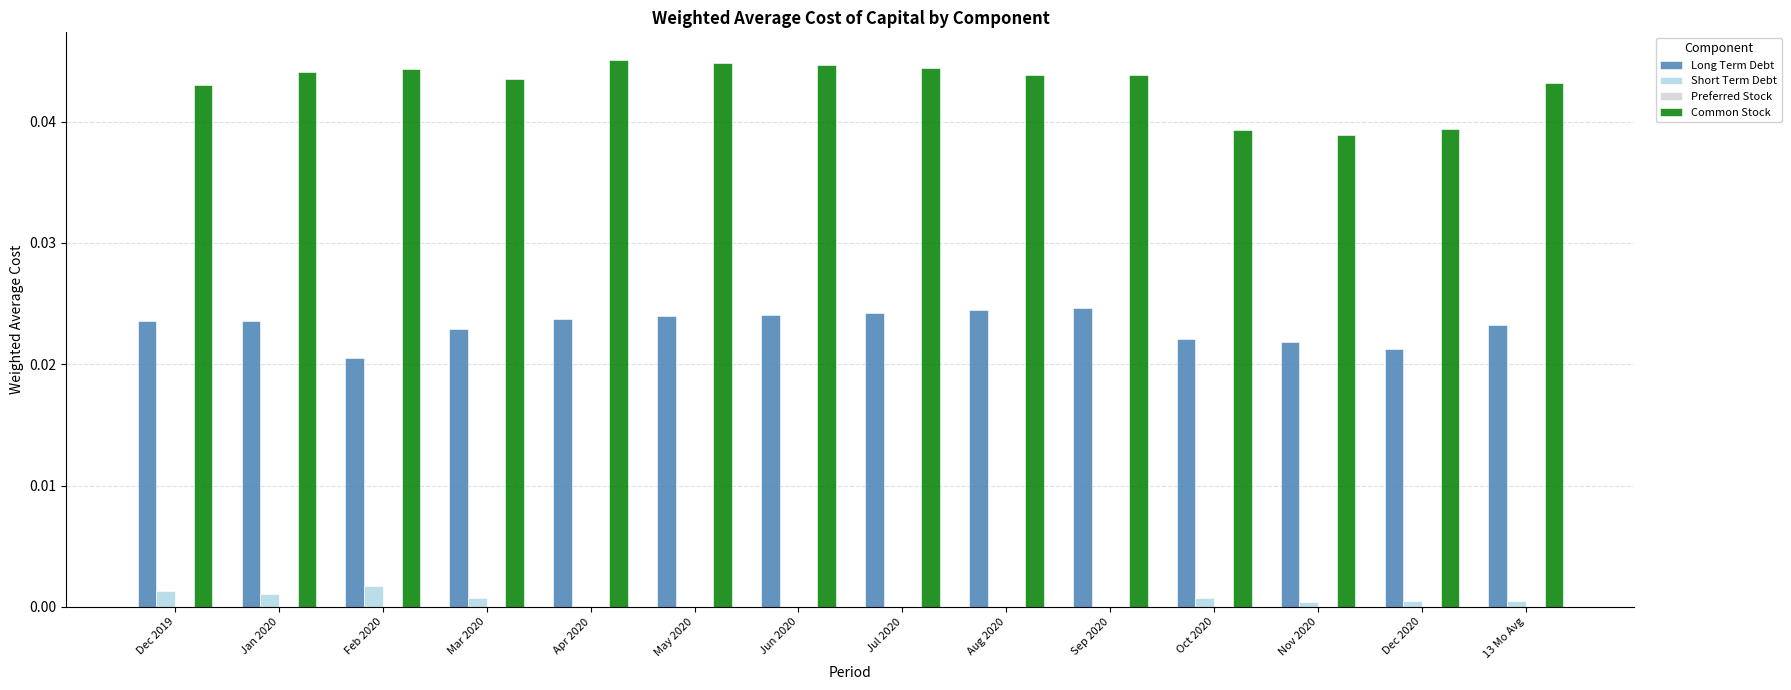

What is the sum of all Common Stock values?

0.6